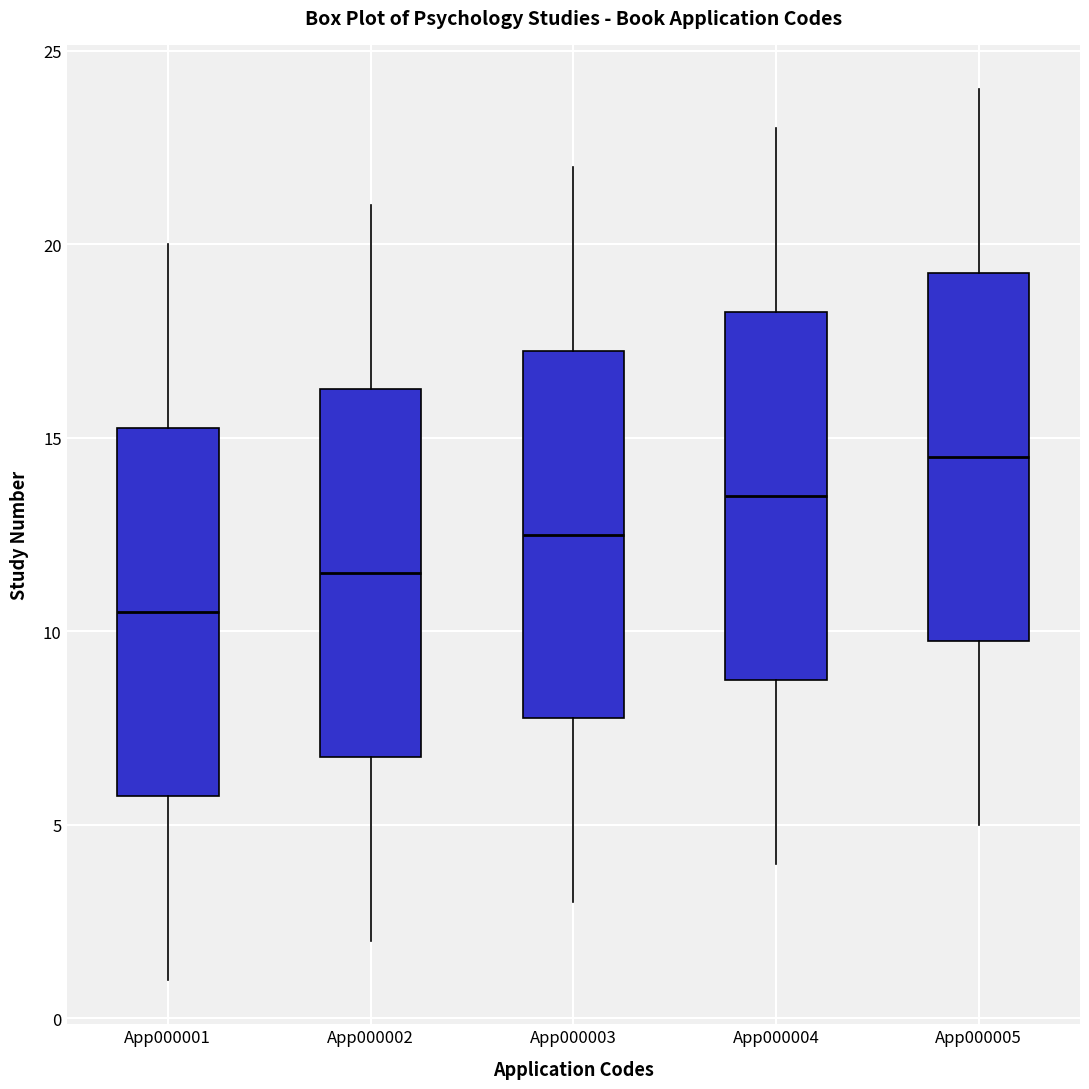

Reading left to right, transcribe this box plot: for each box, give where its median line is, the range the box spans, and where its two whiskers end, as read against the y-axis. The values are not printed on the chart, so give them approximately, as read against the axis.

App000001: median 10.5, box 6.0 to 15.5, whiskers 1.0 to 20.0
App000002: median 11.5, box 7.0 to 16.5, whiskers 2.0 to 21.0
App000003: median 12.5, box 8.0 to 17.5, whiskers 3.0 to 22.0
App000004: median 13.5, box 9.0 to 18.5, whiskers 4.0 to 23.0
App000005: median 14.5, box 10.0 to 19.5, whiskers 5.0 to 24.0